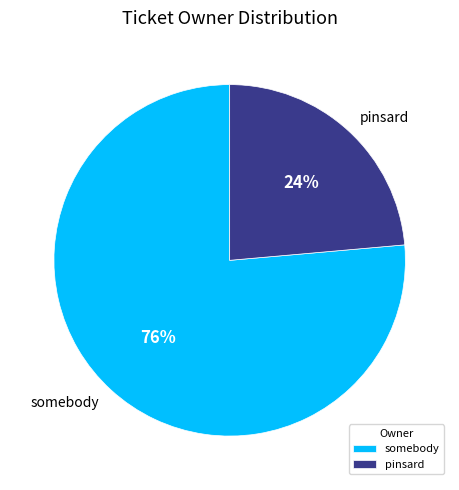

Which has a higher value, somebody or pinsard?

somebody